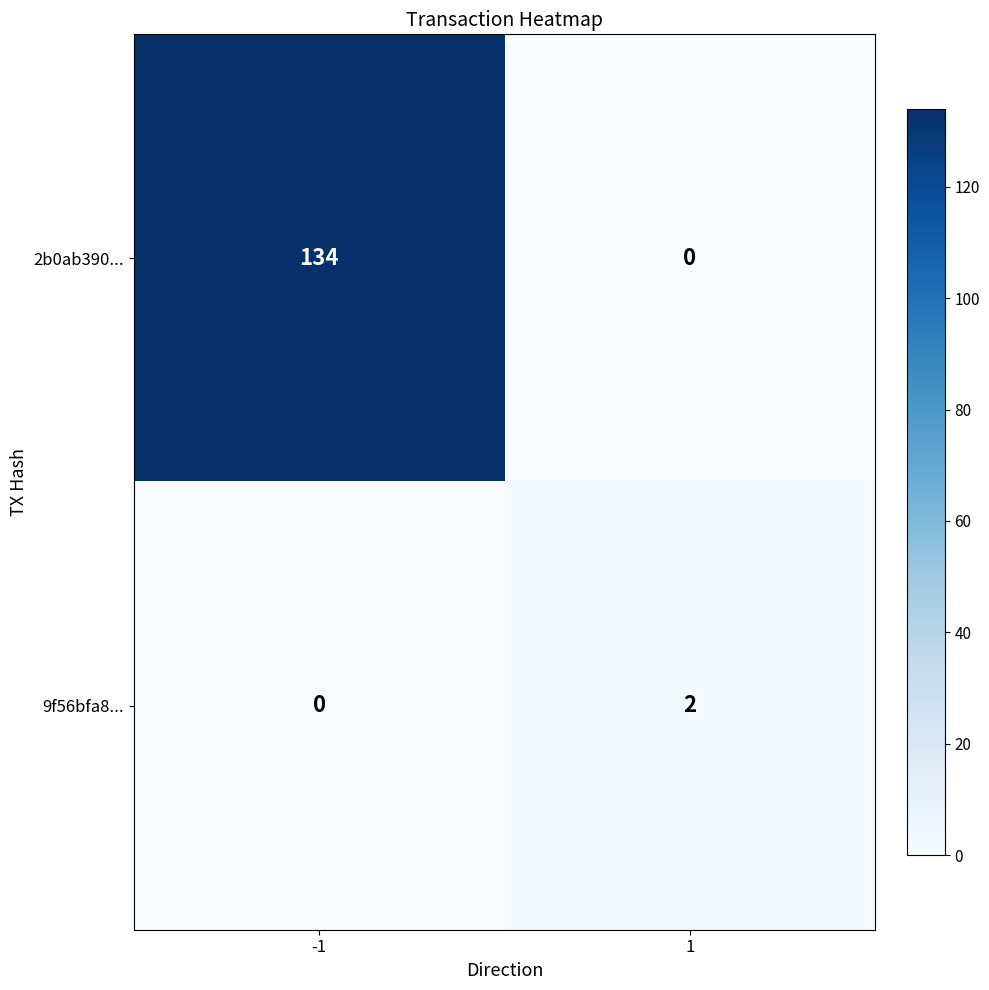

What is the difference between the highest and lowest values at 1?

2